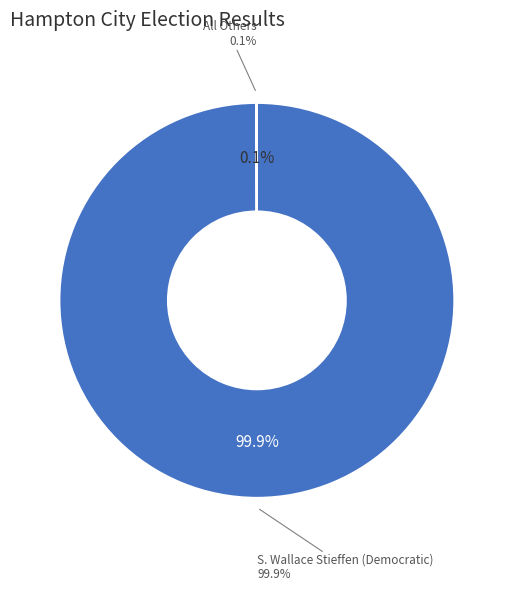

True or false: S. Wallace Stieffen (Democratic) accounts for 99% of the total.

False